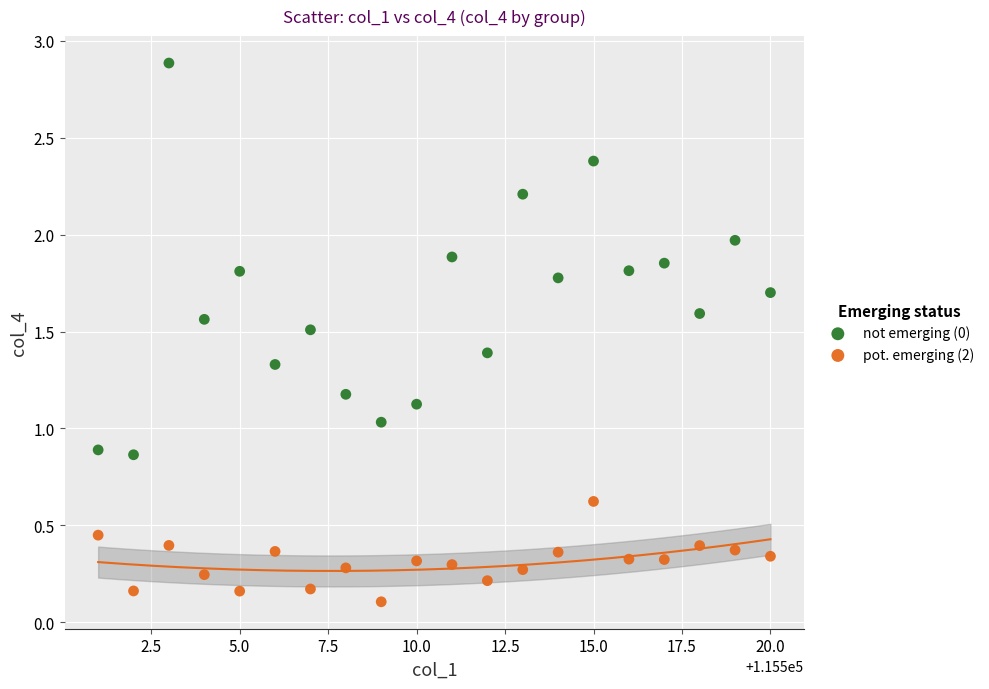

Across all data points, what is the range of Y values (max minus min)?

2.8